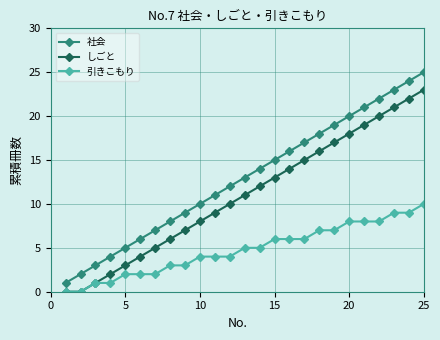

True or false: しごと and 社会 intersect in this chart.

False